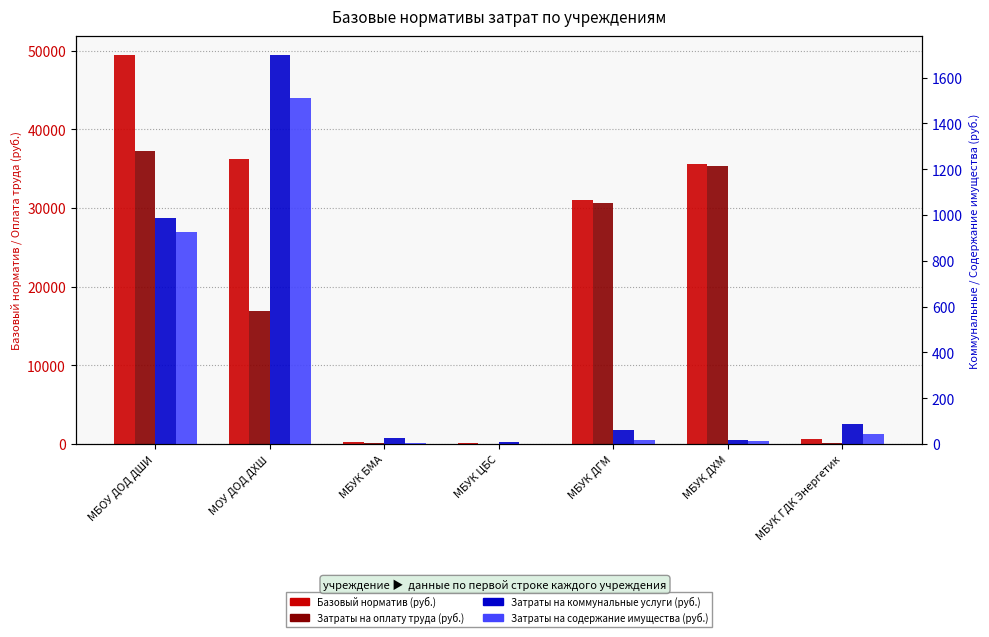

Is the value of Затраты на коммунальные услуги (руб.) at МБУК ГДК Энергетик greater than the value of Базовый норматив (руб.) at МБОУ ДОД ДШИ?

No